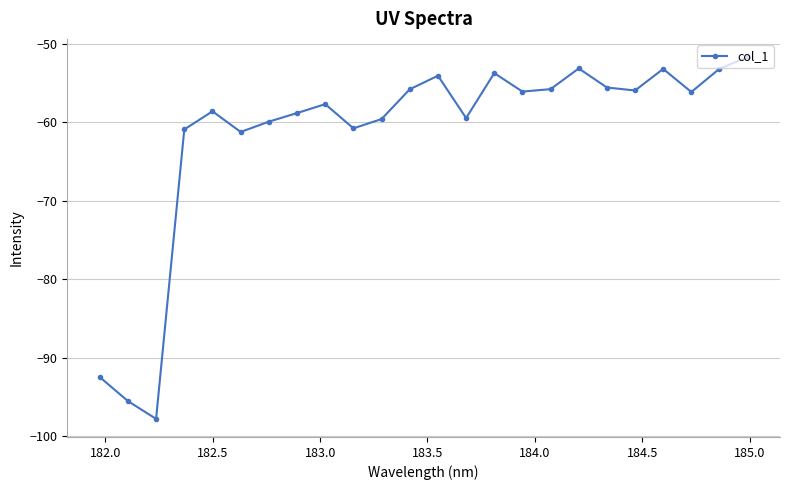

How many interior local valleys (lower than both neighbors) does the data have?

7